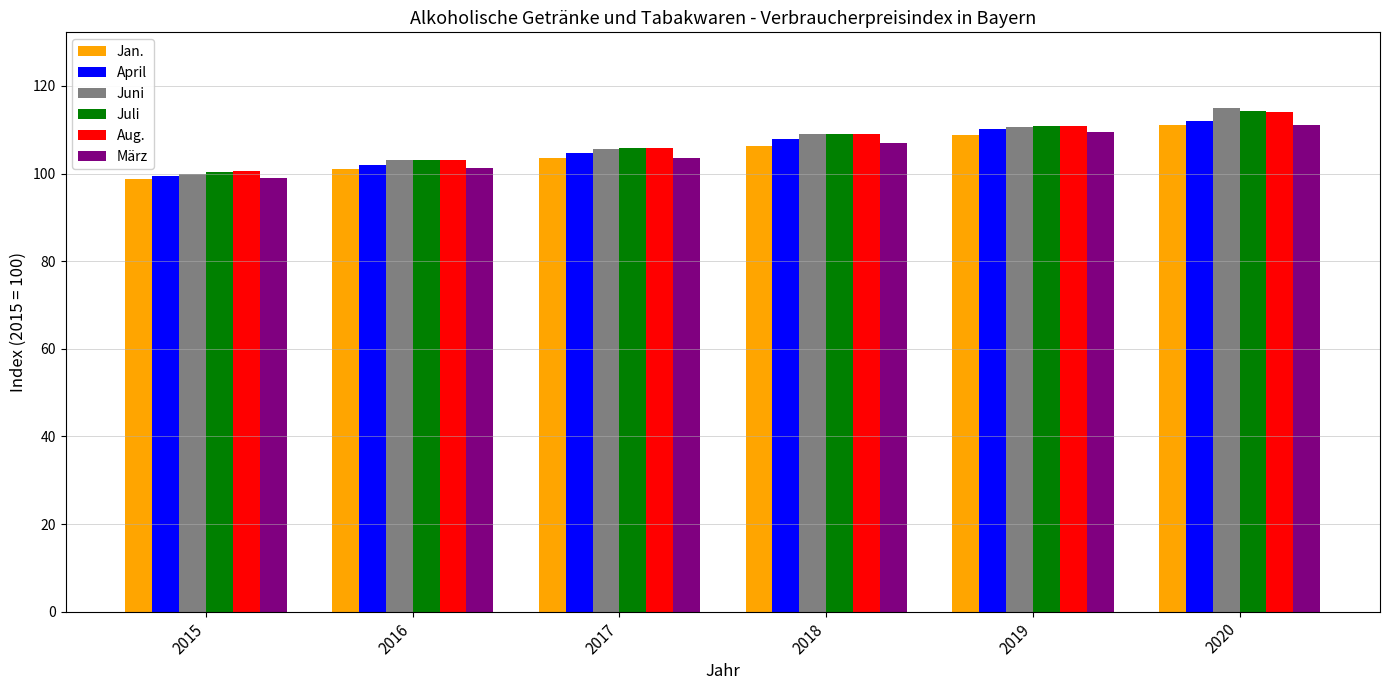

At which category does the chart reach its peak across all series?

2020